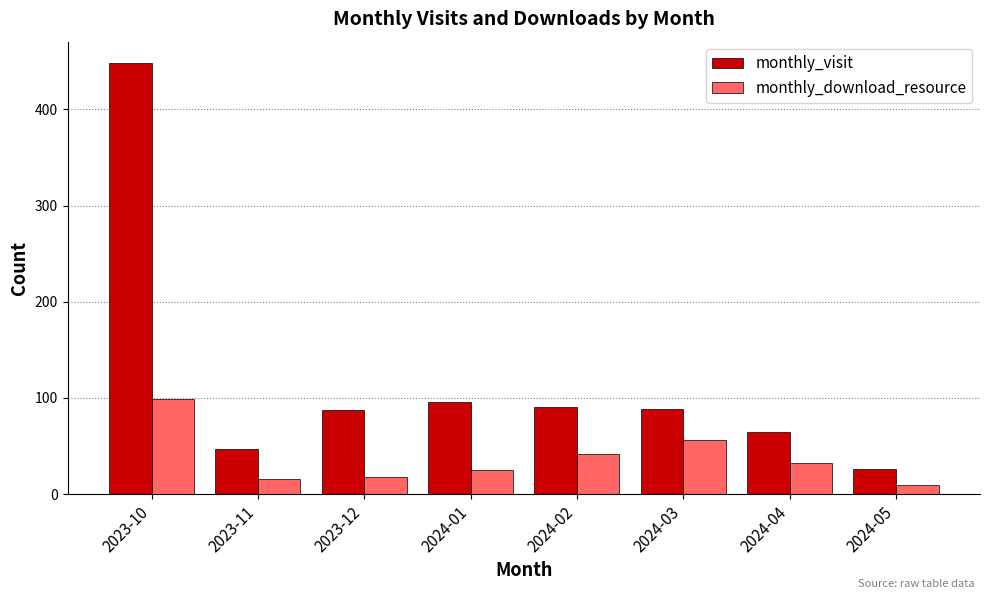

How many bars are there in total?

16